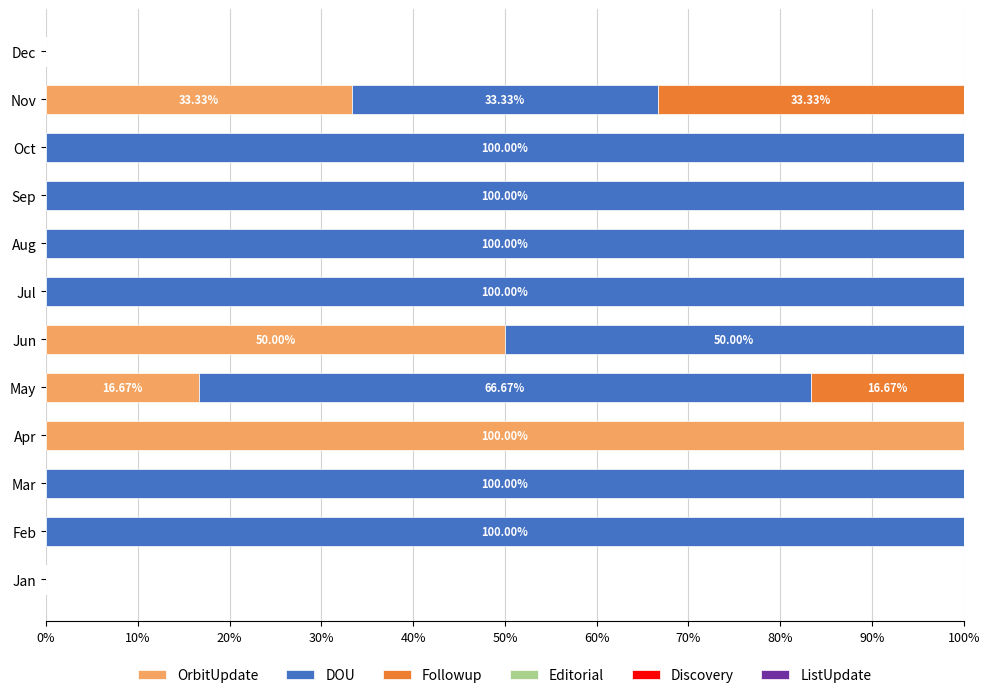

What is the total value across all series at Jul?

100.0